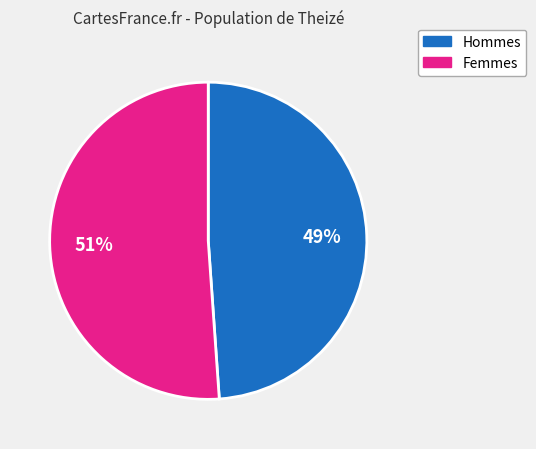

To the nearest percent, what is the average slice percentage?

50%